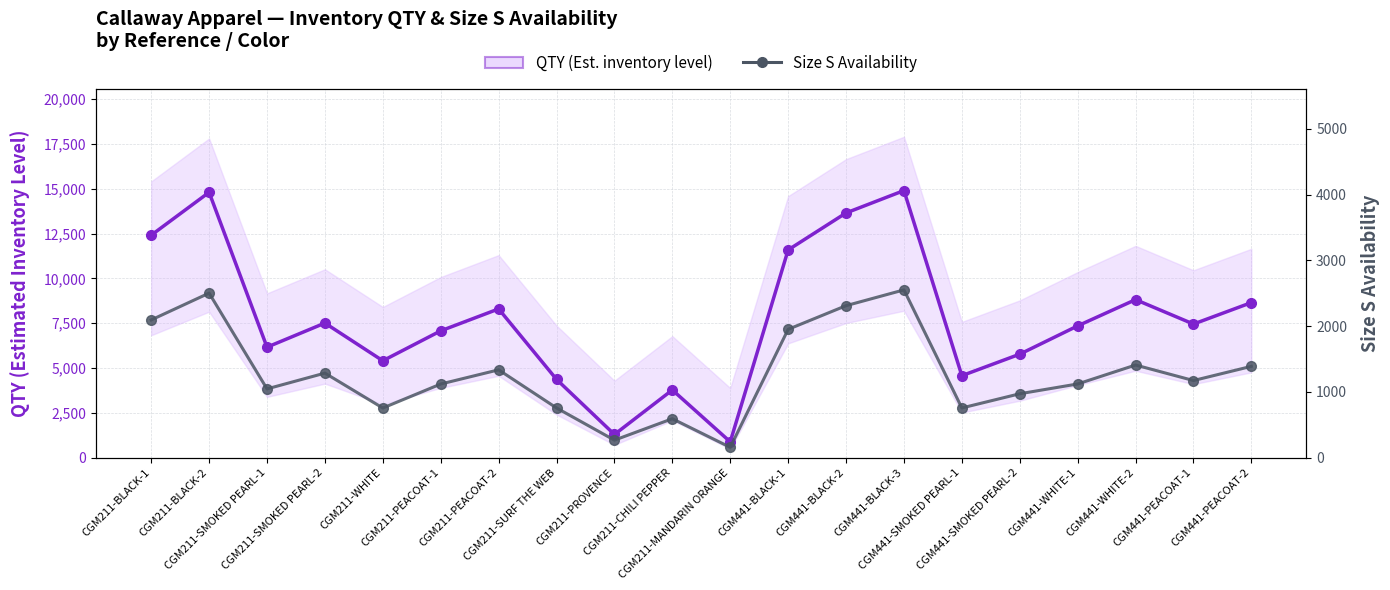

True or false: QTY (Est. inventory level) and Size S Availability cross at least once.

False